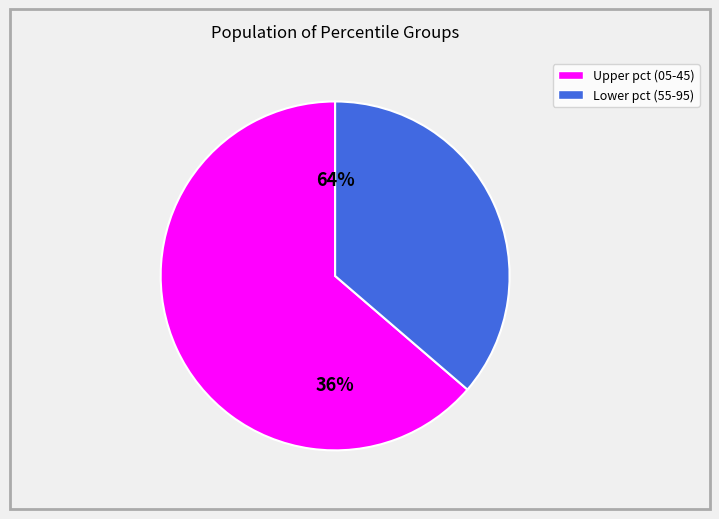

What is the largest slice in the pie chart?

pct05